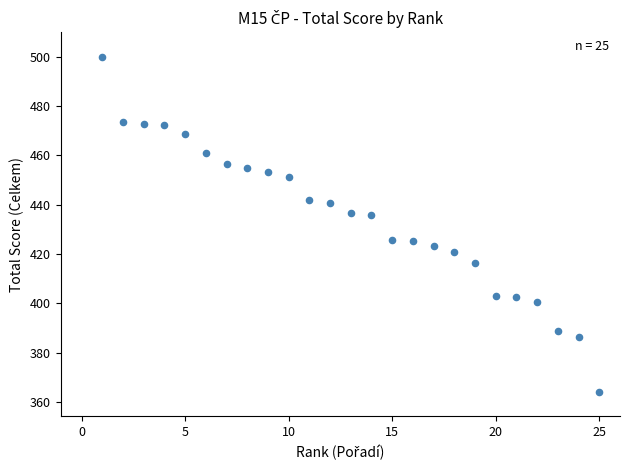

What is the range of X values (max minus min)?

24.0